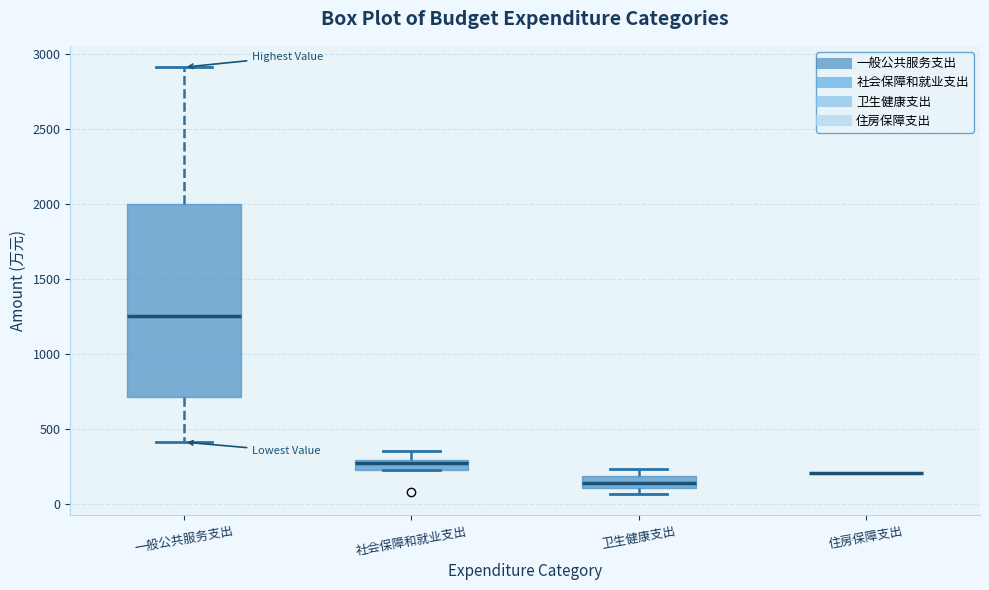

Comparing the boxes themselves (not the whiskers), which one is the tallest?

一般公共服务支出